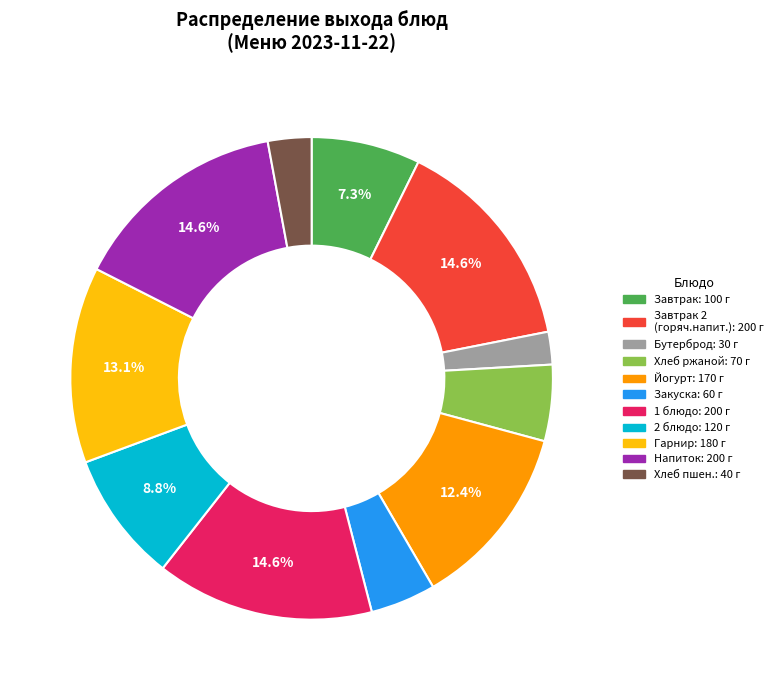

Does any single category account for the majority?

No